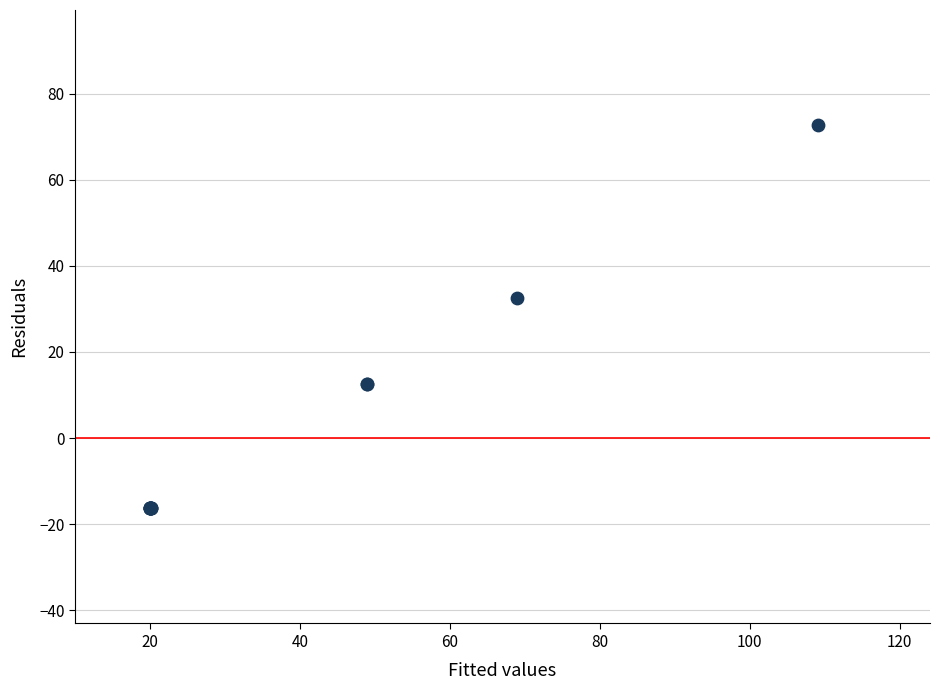

What Y value in the scatter plot is closest to 28?

32.6